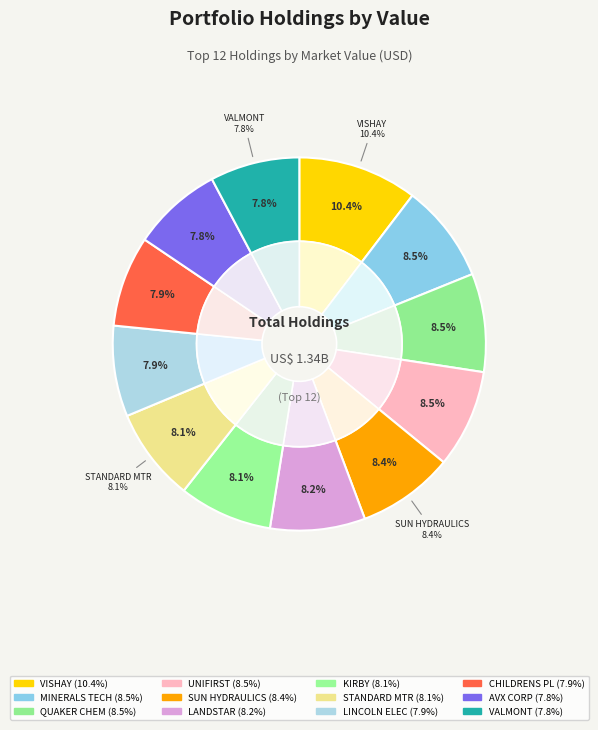

Count the number of slices in the pie.

12